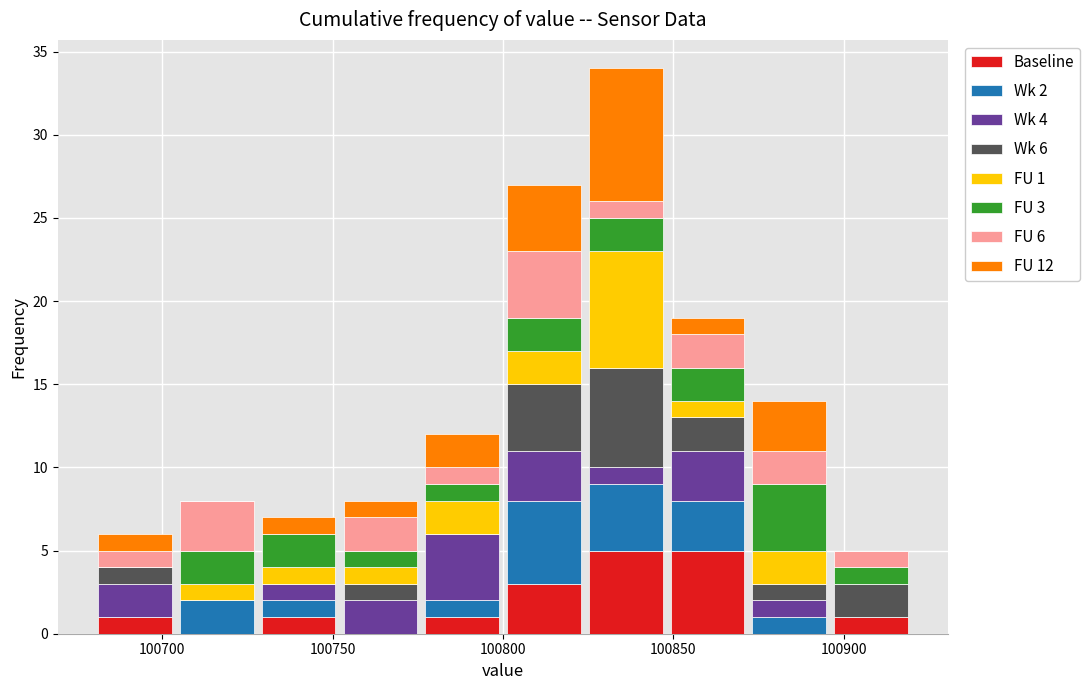

Which range on the x-axis has the tallest stacked bar (by total height)?

100824 to 100848